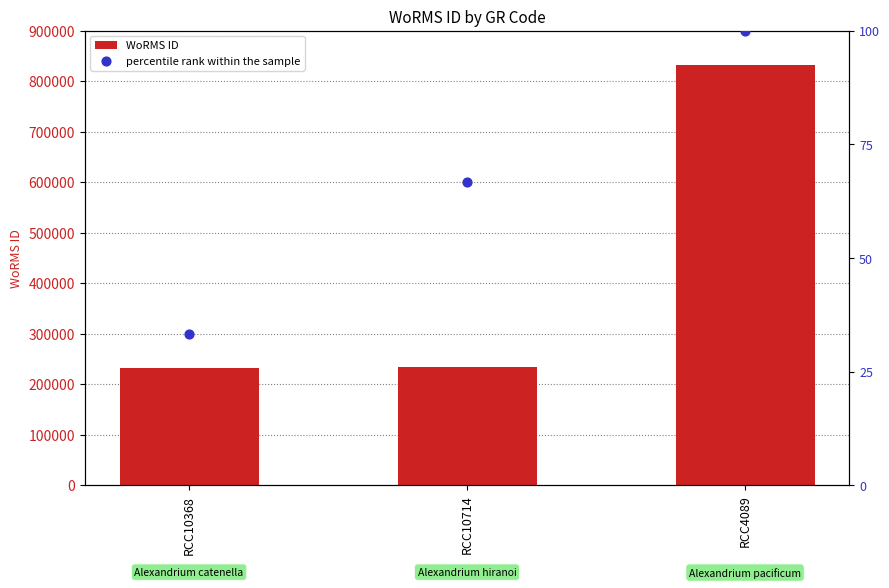

Which series has the largest total across all categories?

WoRMS ID